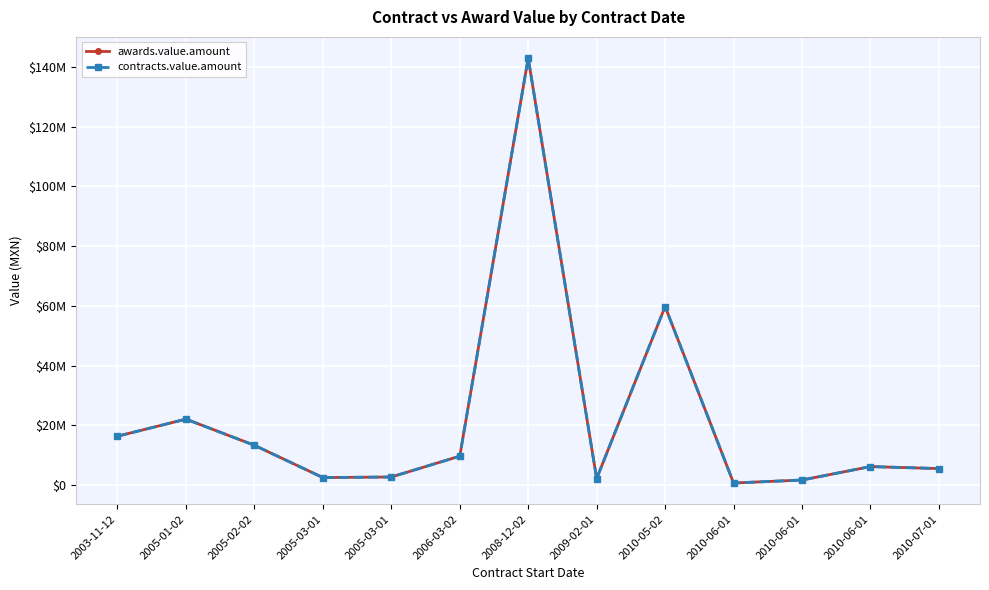

True or false: awards.value.amount and contracts.value.amount cross at least once.

False